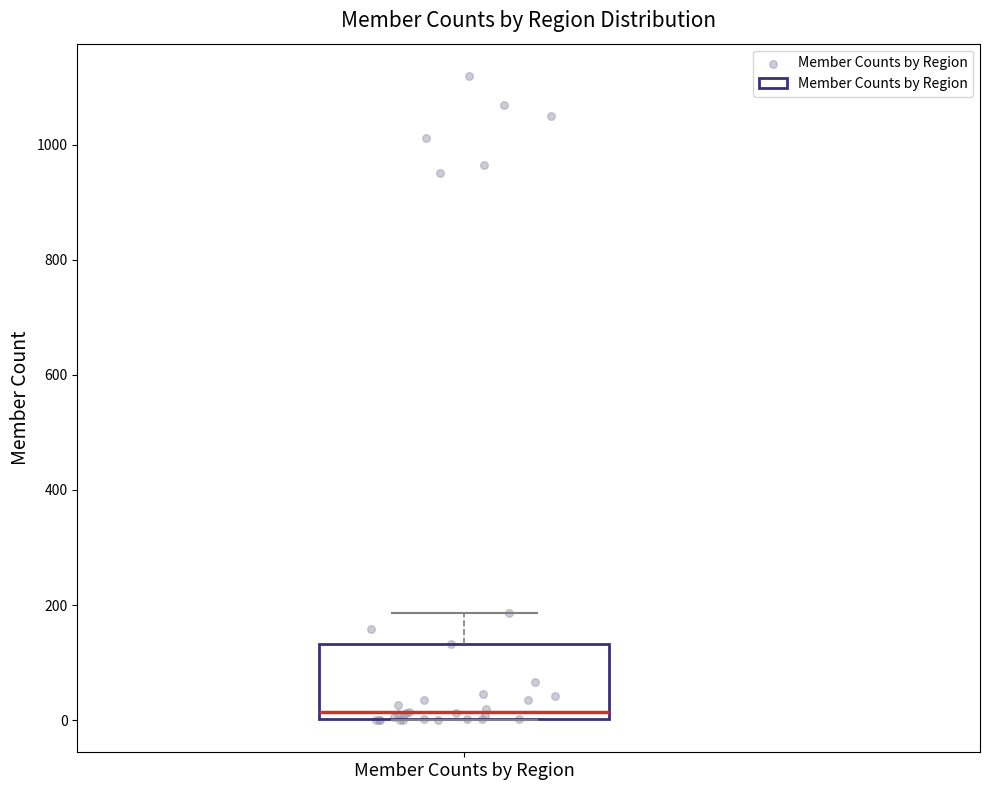

Transcribe this box plot: give where the median line is, the range the box spans, and where the two whiskers end, as read against the y-axis. The values are not printed on the chart, so give them approximately, as read against the axis.

median 20, box 0 to 140, whiskers 0 to 180